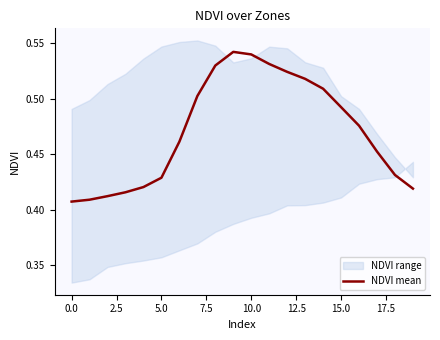

What is the value of the 9th point from the left?

0.5